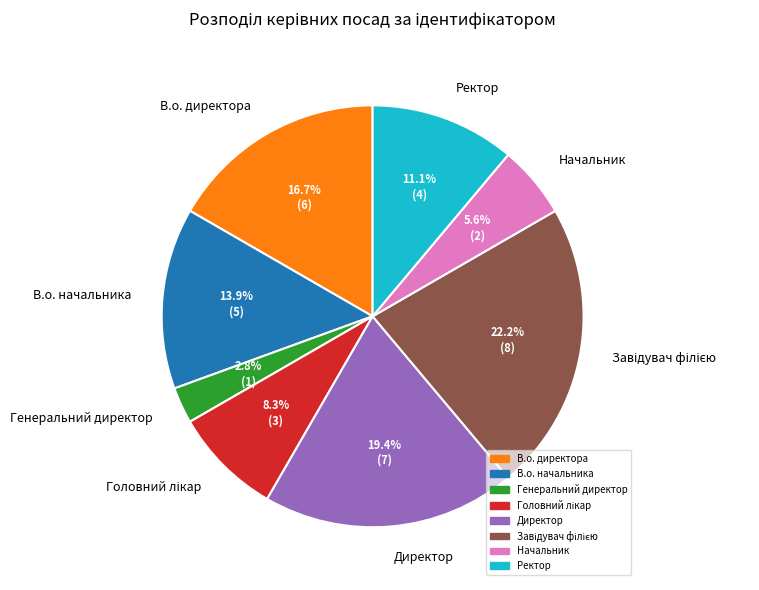

What is the total percentage of Генеральний директор and Директор?

22.2%